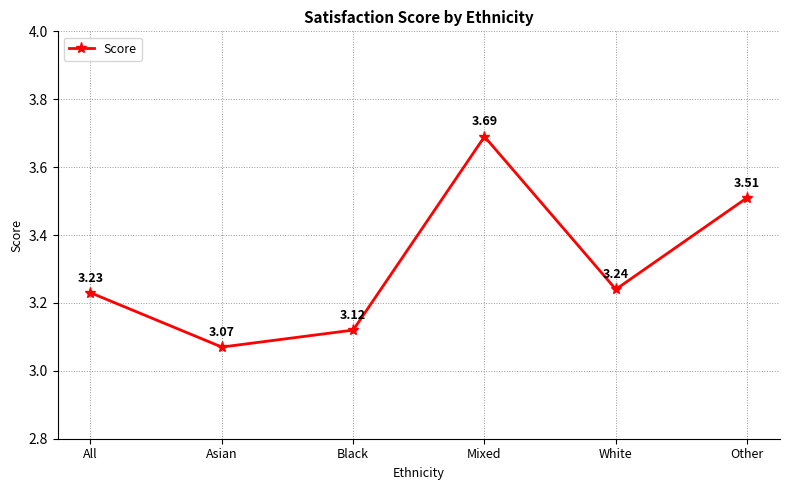

Where is the data nearest to the value 3?

Asian